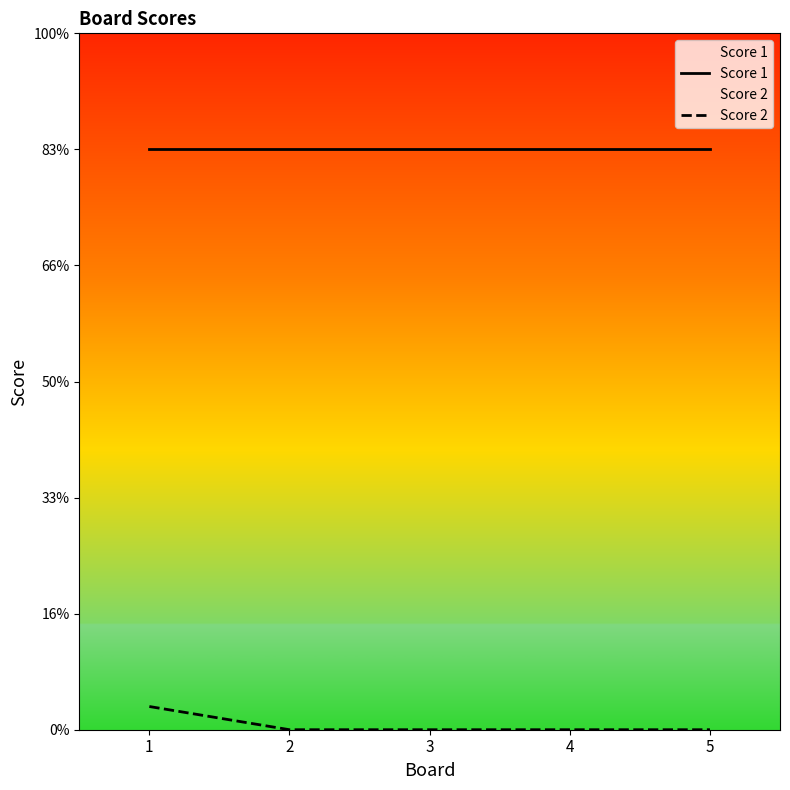

At how many categories does at least one series exceed 10?

5